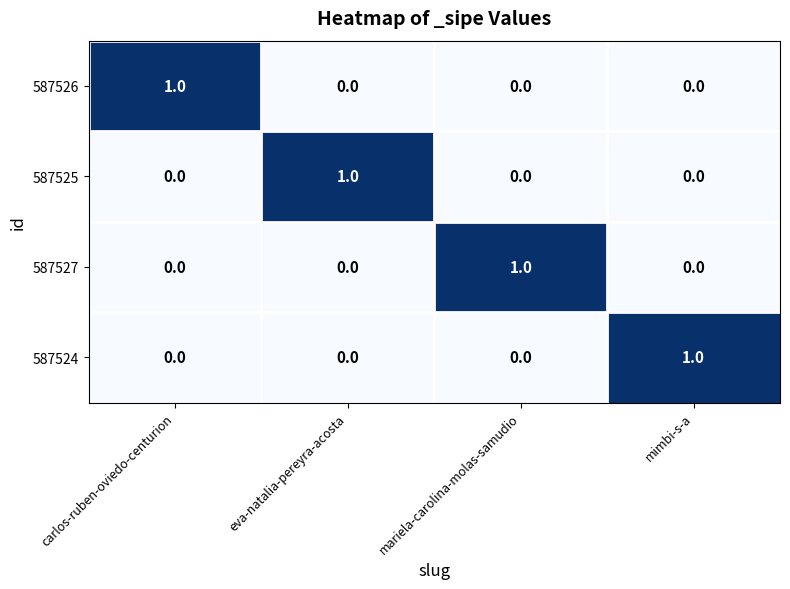

At how many categories does at least one series exceed 0?

4